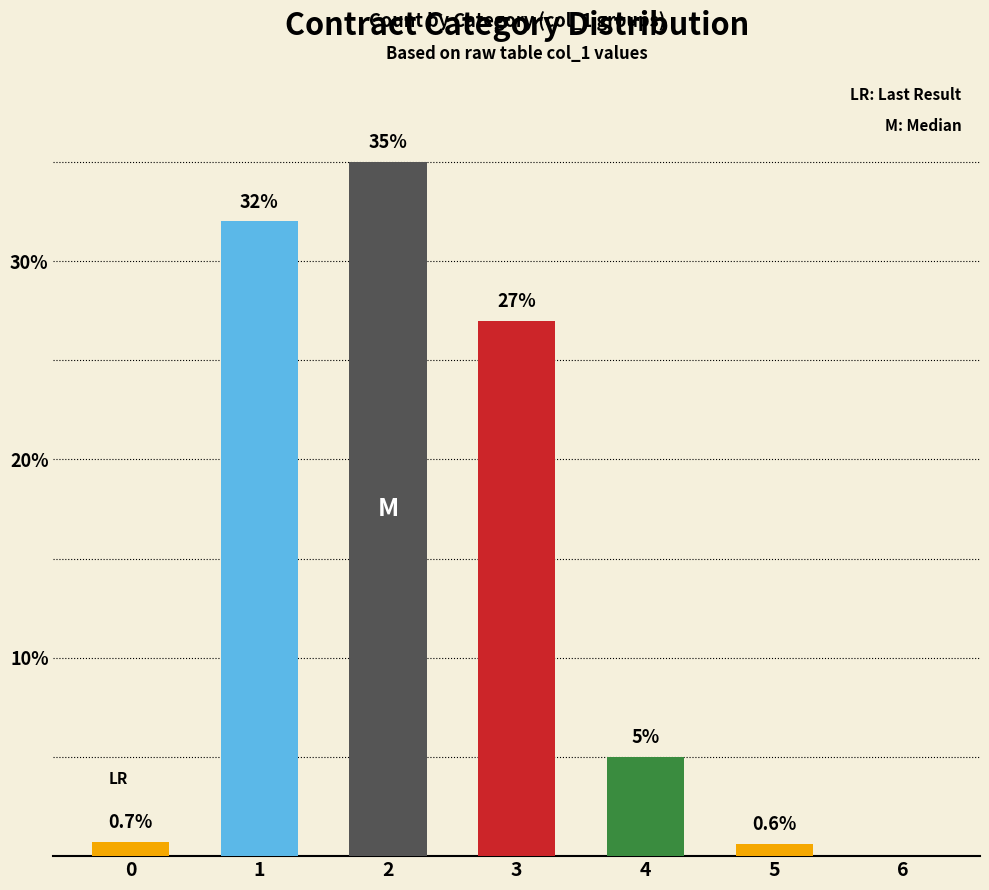

What is the greatest value displayed?

35.0